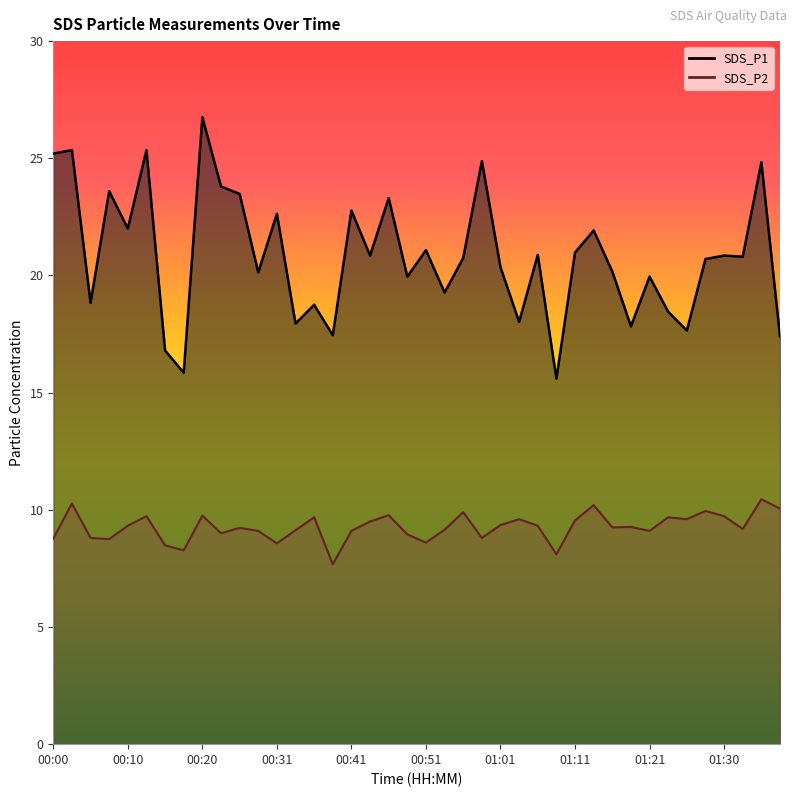

What is the difference between the highest and lowest values at 01:18?

8.6